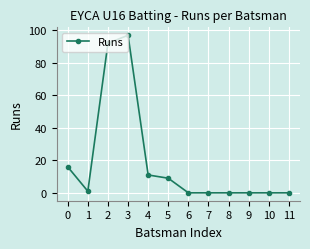

Reading left to right, list all the values displayed in this chart.

0=16	1=1	2=92	3=97	4=11	5=9	6=0	7=0	8=0	9=0	10=0	11=0